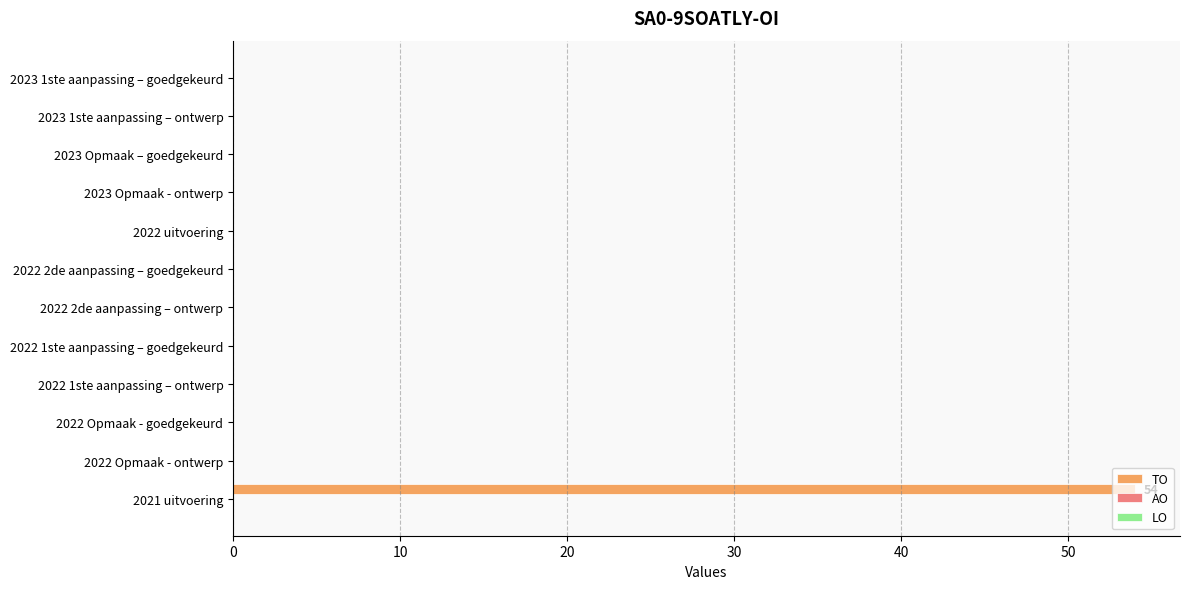

Are the bars horizontal?

Yes